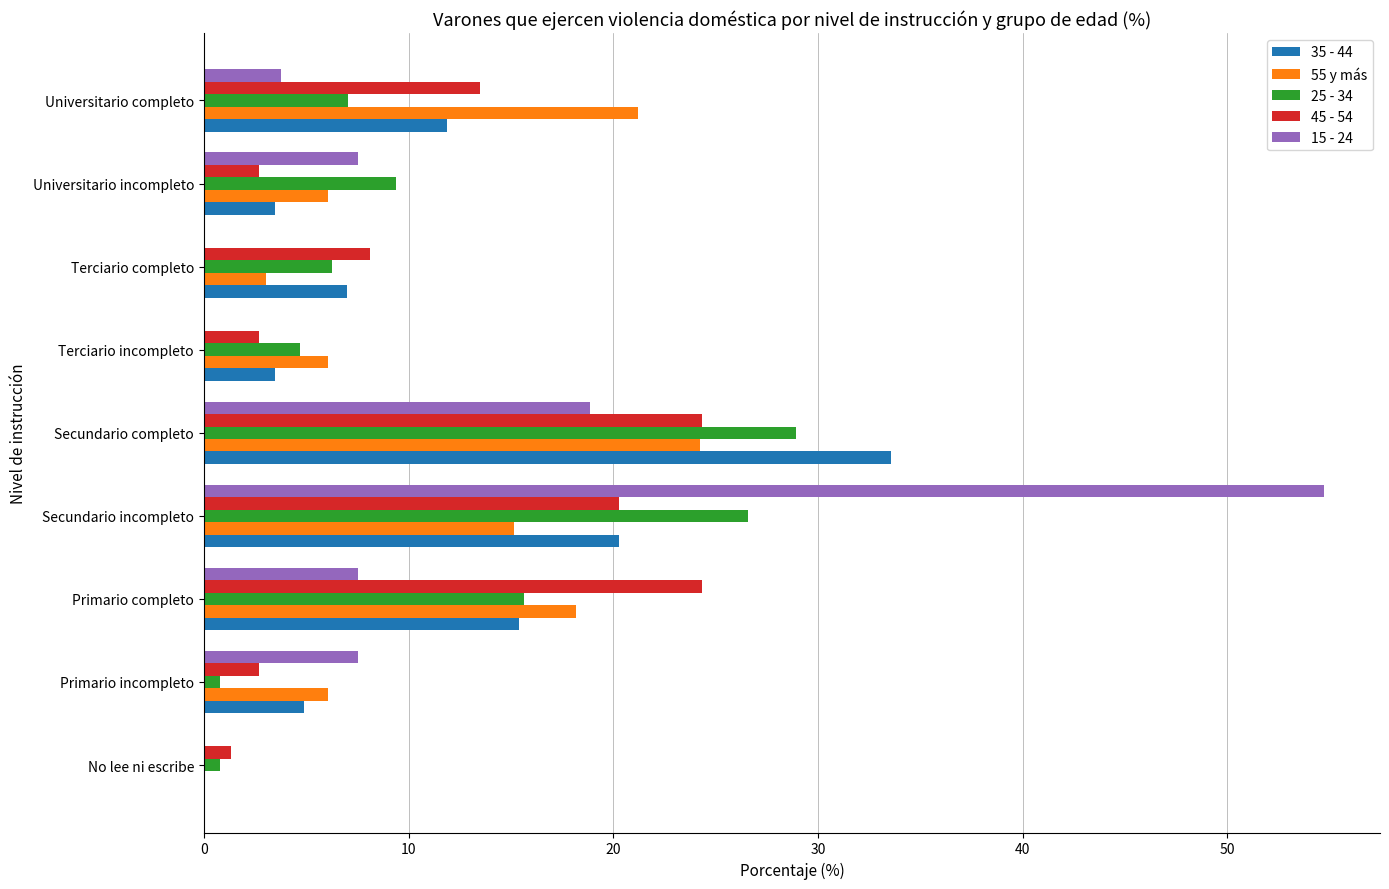

What is the sum of all 45 - 54 values?

100.0